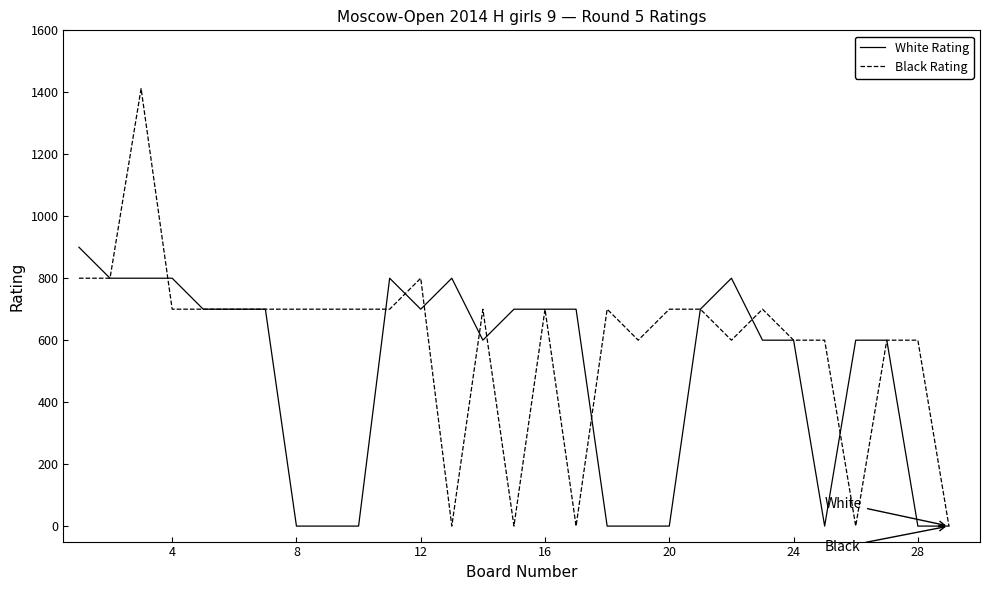

How many categories are shown in the chart?

29